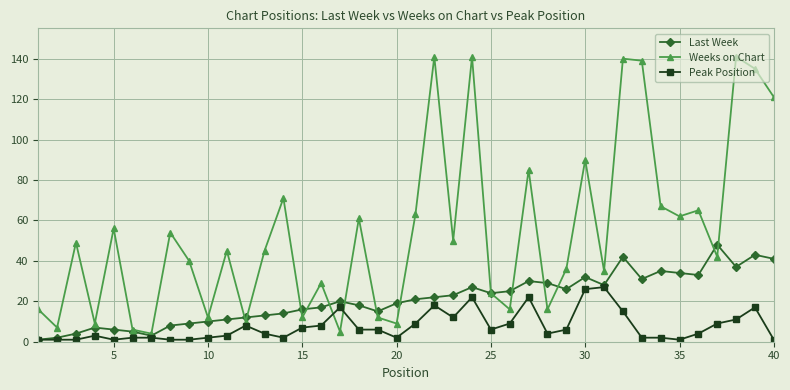

Rank the series by their maximum value, from highest to lowest.

Weeks on Chart, Last Week, Peak Position